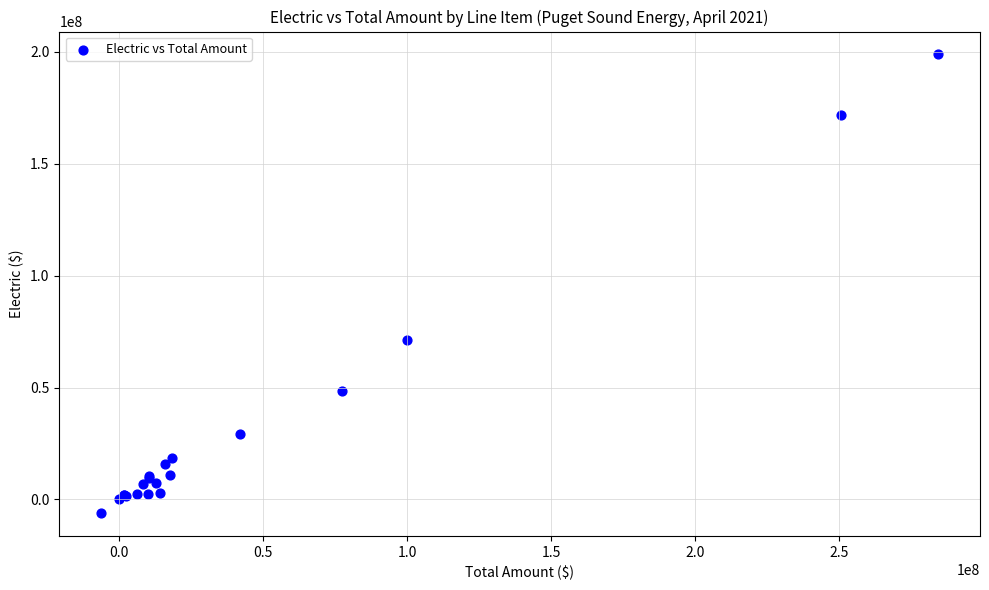

What Y value in the scatter plot is closest to 96389692?

71441707.3